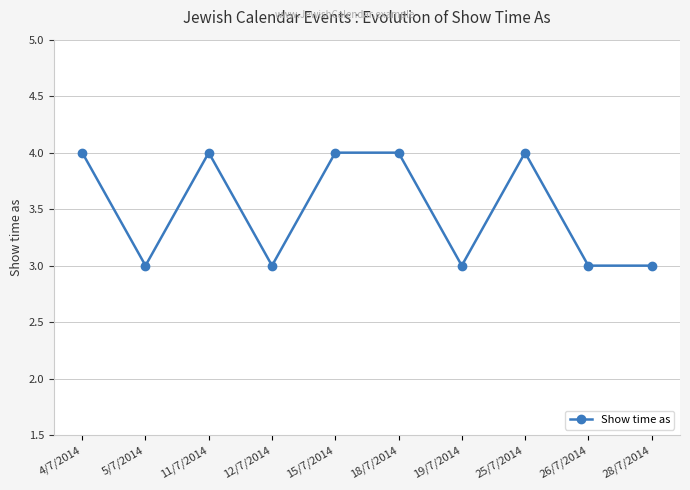

What is the maximum value shown in the chart?

4